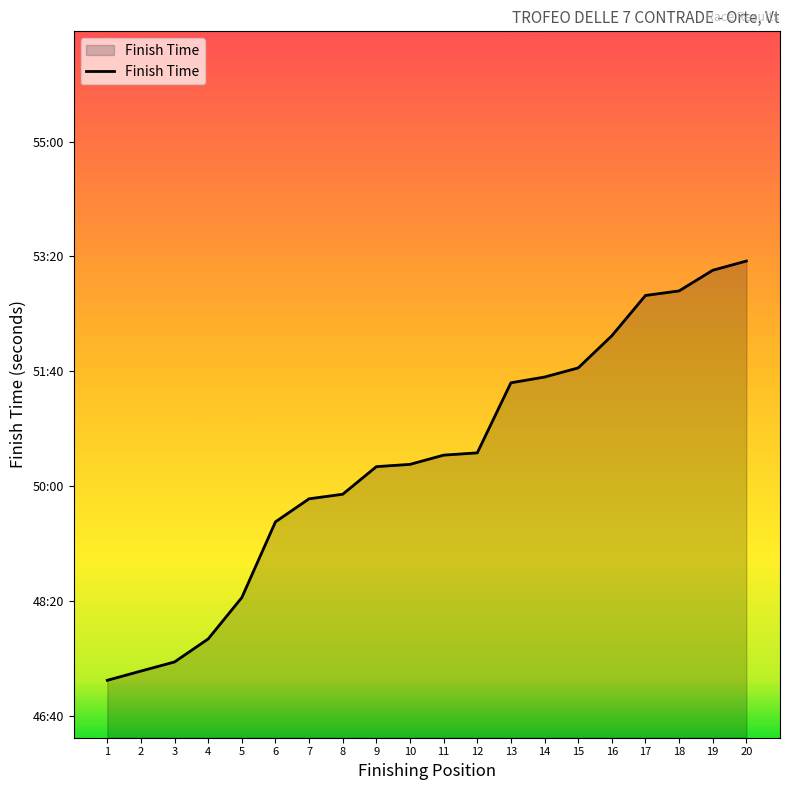

Which has a higher value, 3 or 17?

17